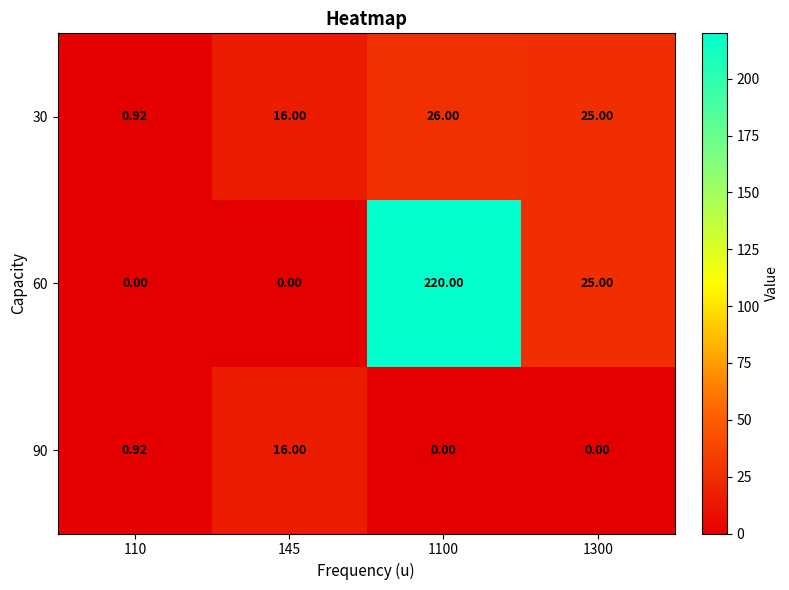

Is the value of 30 at 1300 greater than the value of 60 at 145?

Yes